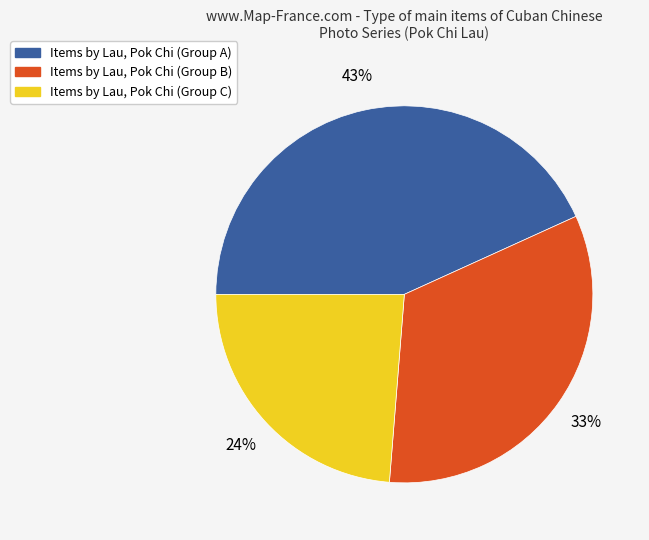

How many segments does this pie chart have?

3